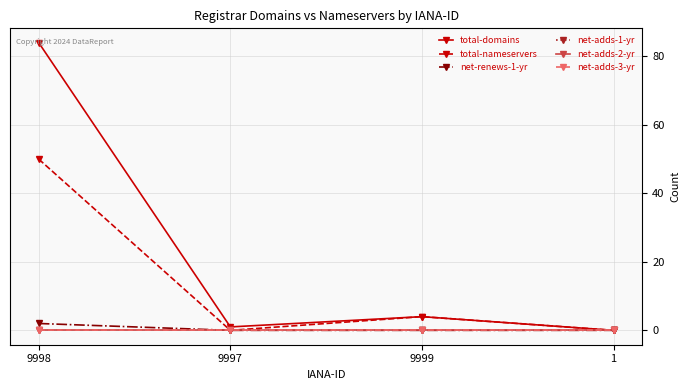

Does the chart have visible grid lines?

Yes